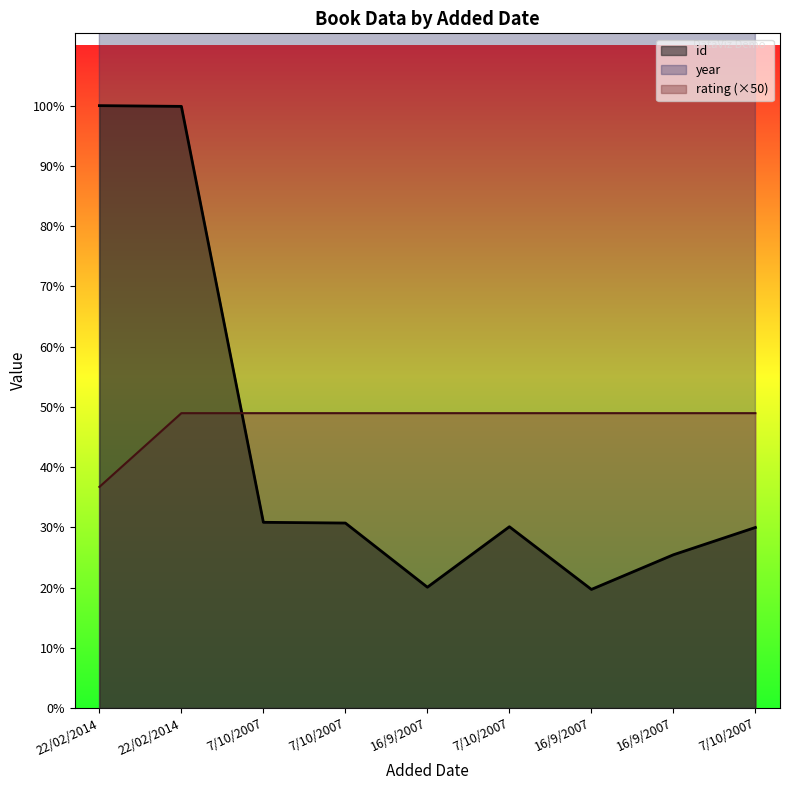

What is the total value across all series at 7/10/2007?

2630